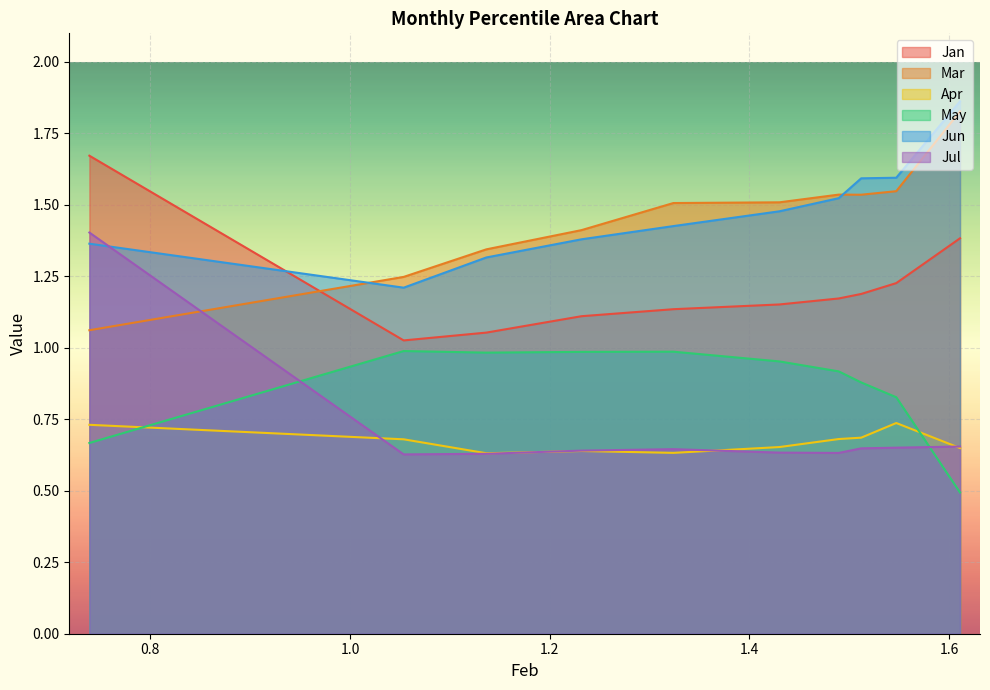

How many data points does each series have?

10